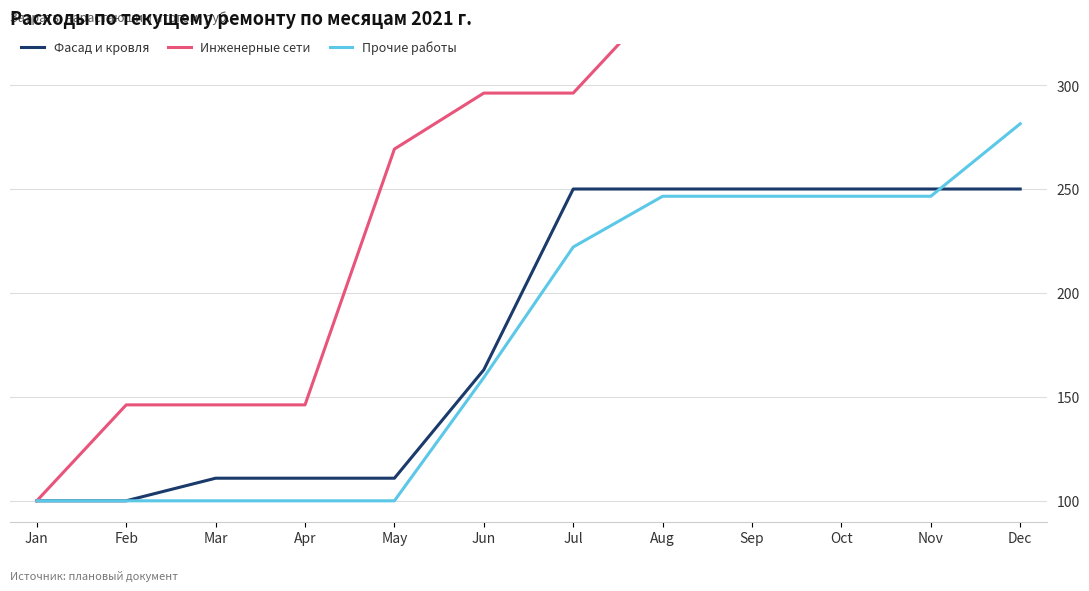

The value of Инженерные сети at Jun is 296.2. True or false?

True